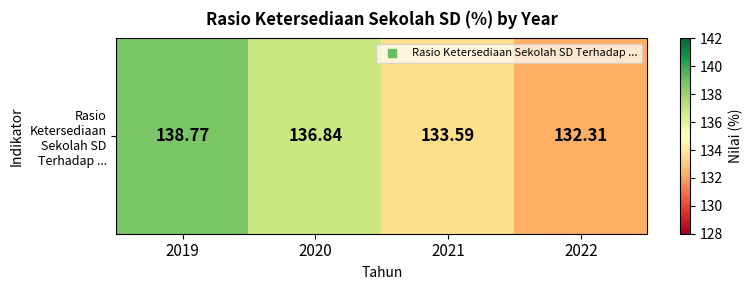

Reading left to right, extract all data points from this chart.

2019=138.8	2020=136.8	2021=133.6	2022=132.3